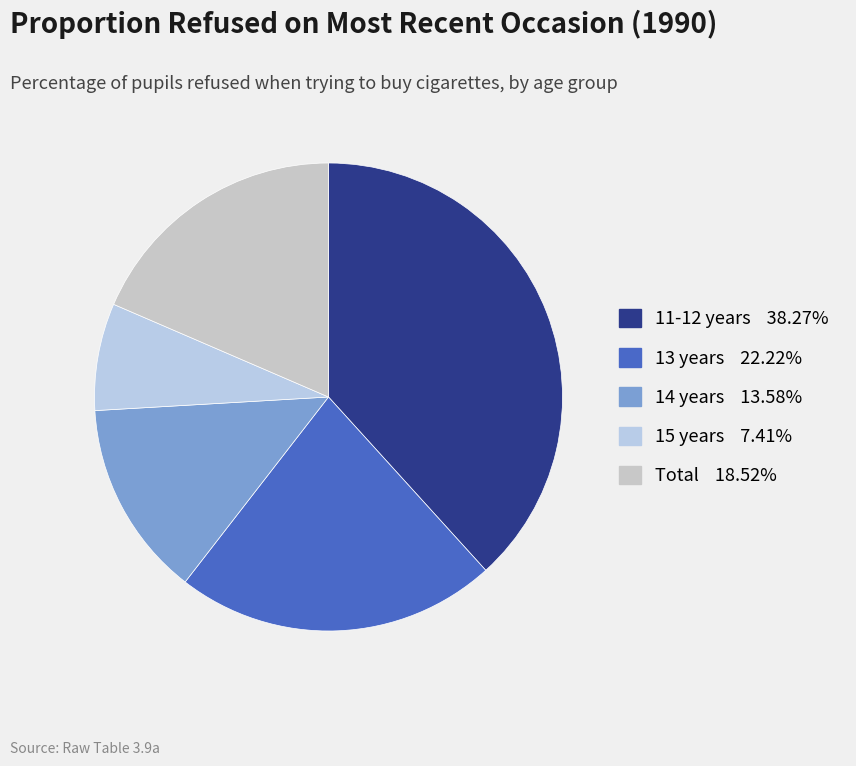

How many slices are in this pie chart?

5